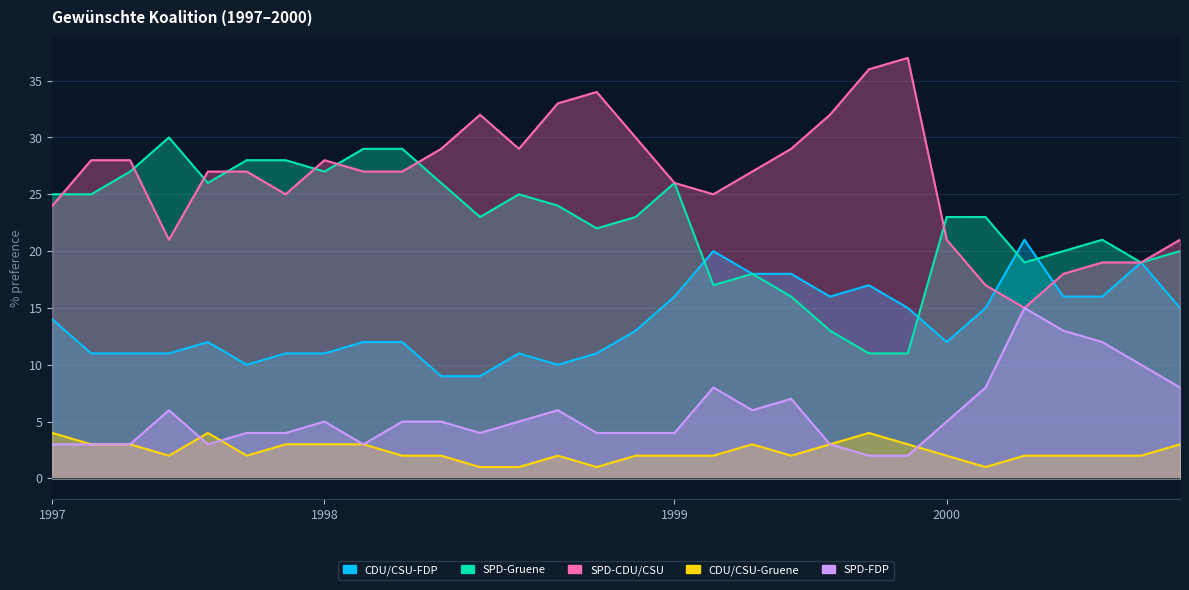

True or false: SPD-FDP and SPD-Gruene cross at least once.

False